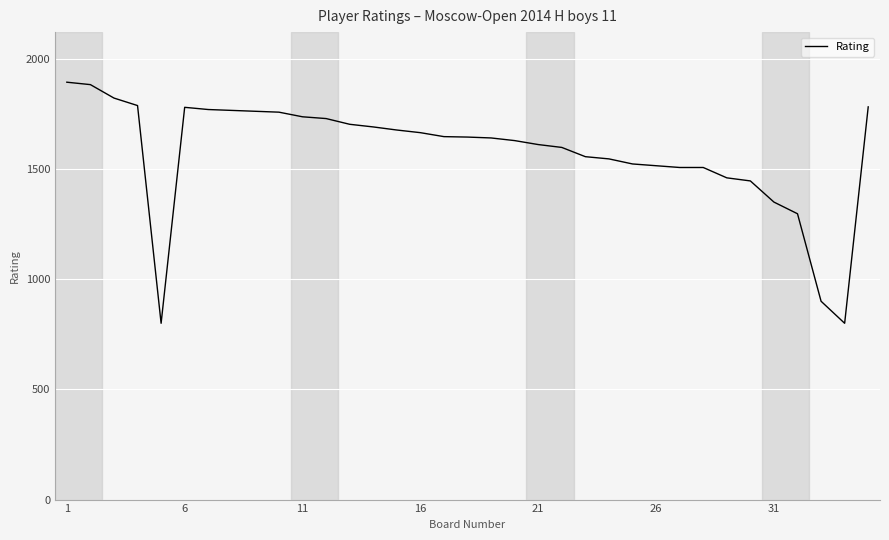

What is the maximum value shown in the chart?

1894